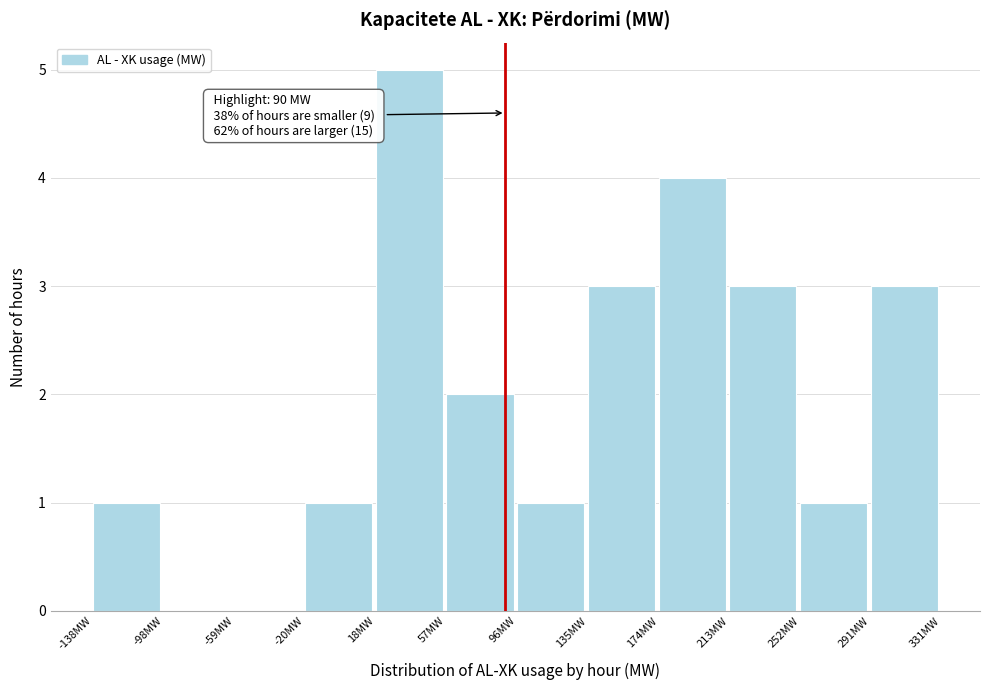

Over which range of the x-axis is the bar tallest?

20 to 55